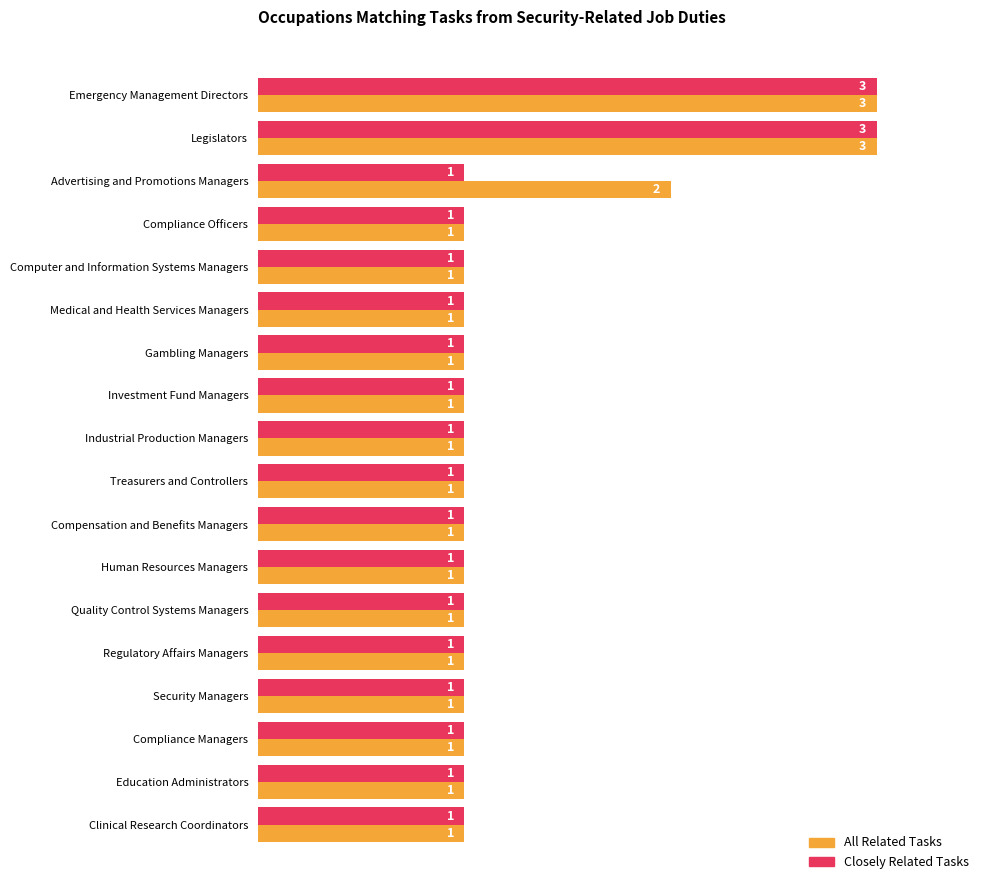

Which series has the largest total across all categories?

All Related Tasks